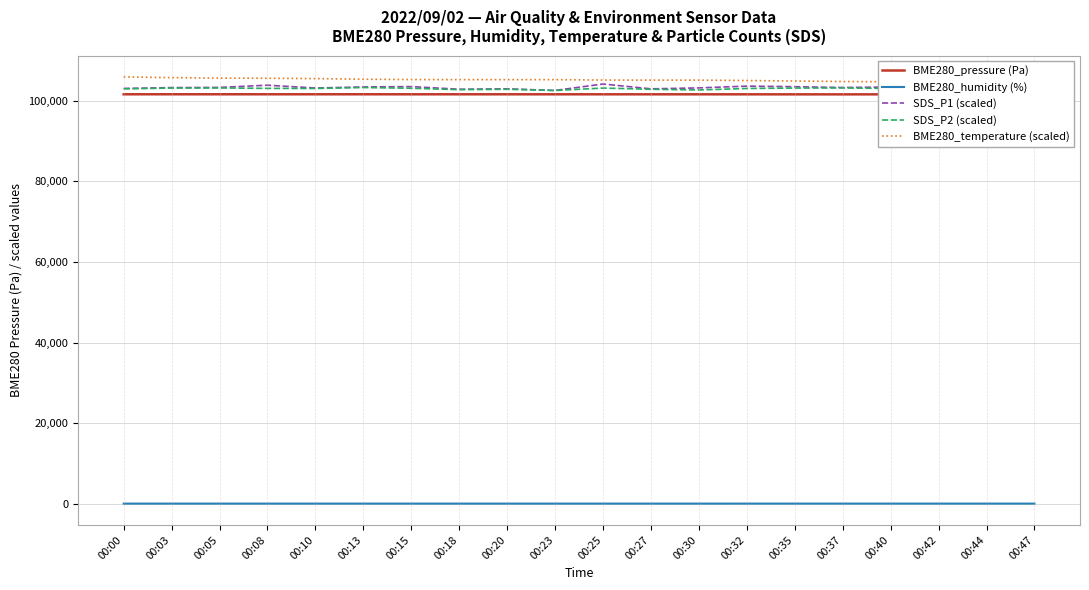

List the series in order of their peak value, lowest first.

BME280_humidity (%), BME280_pressure (Pa), SDS_P2 (scaled), SDS_P1 (scaled), BME280_temperature (scaled)